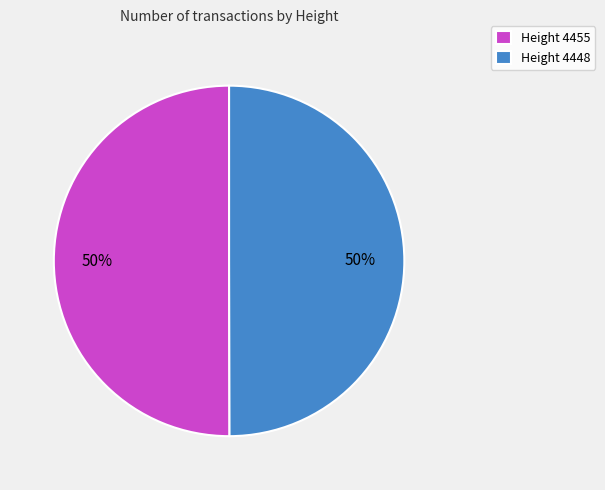

Do Height 4448 and Height 4455 together represent more than half of the pie?

Yes